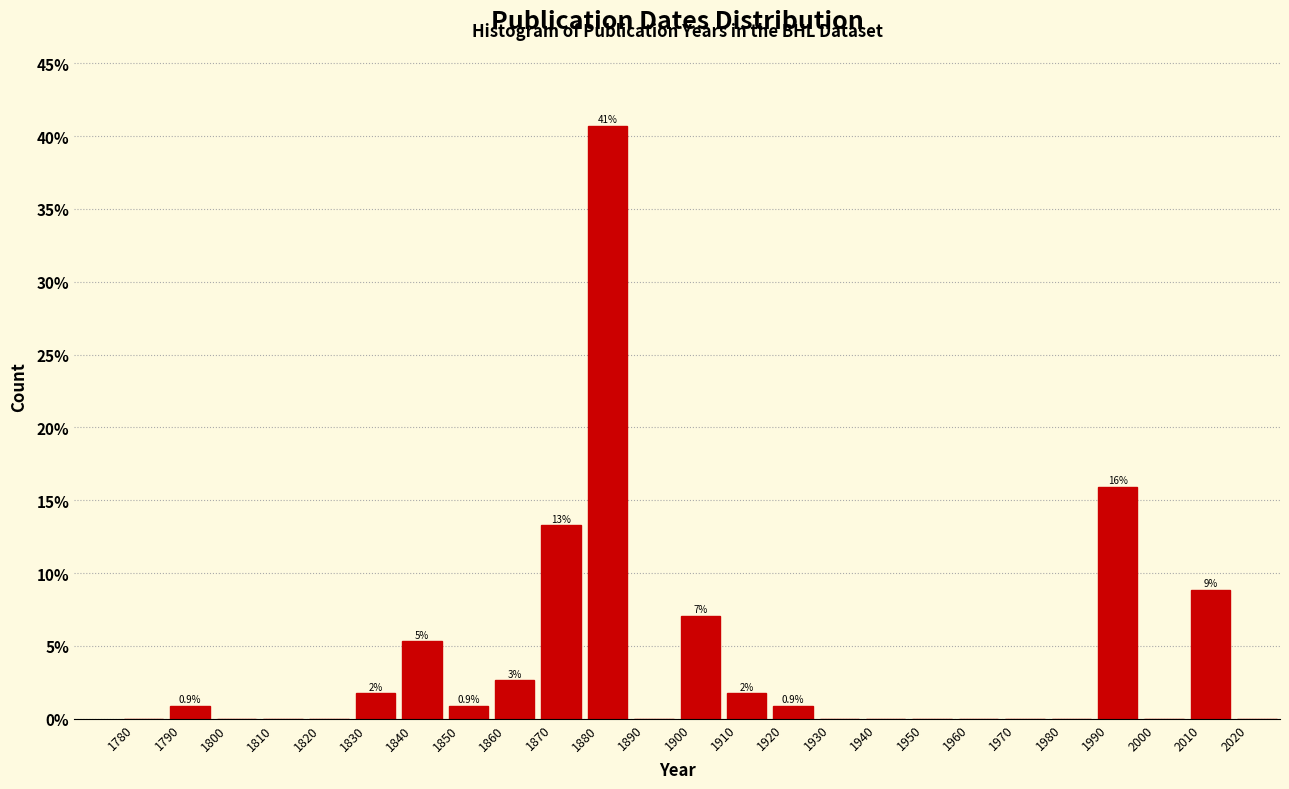

Over which range of the x-axis is the bar tallest?

1880 to 1890